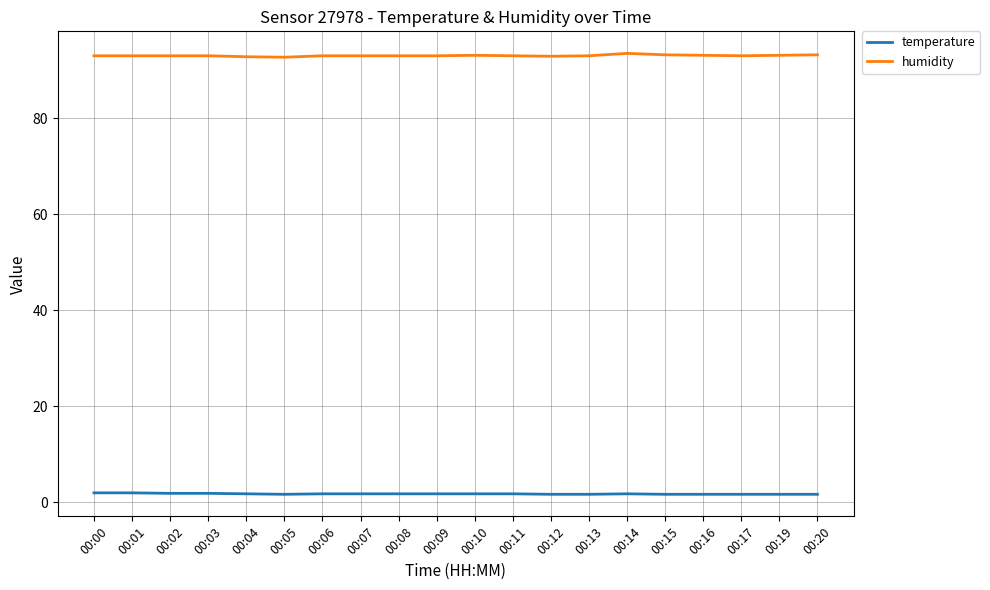

Rank the series by their maximum value, from lowest to highest.

temperature, humidity